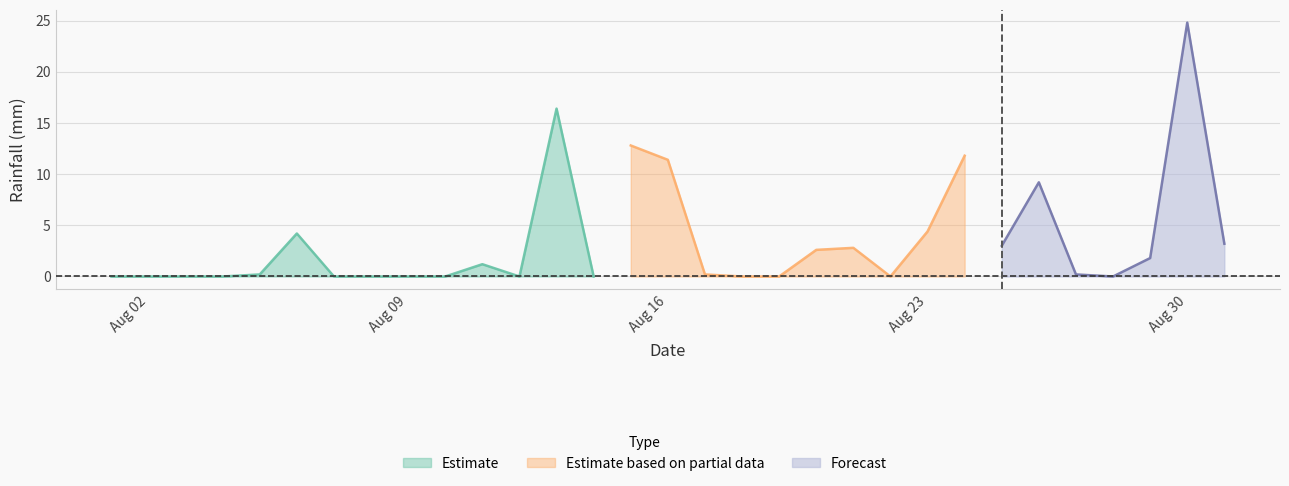

How many positive values are there?

17